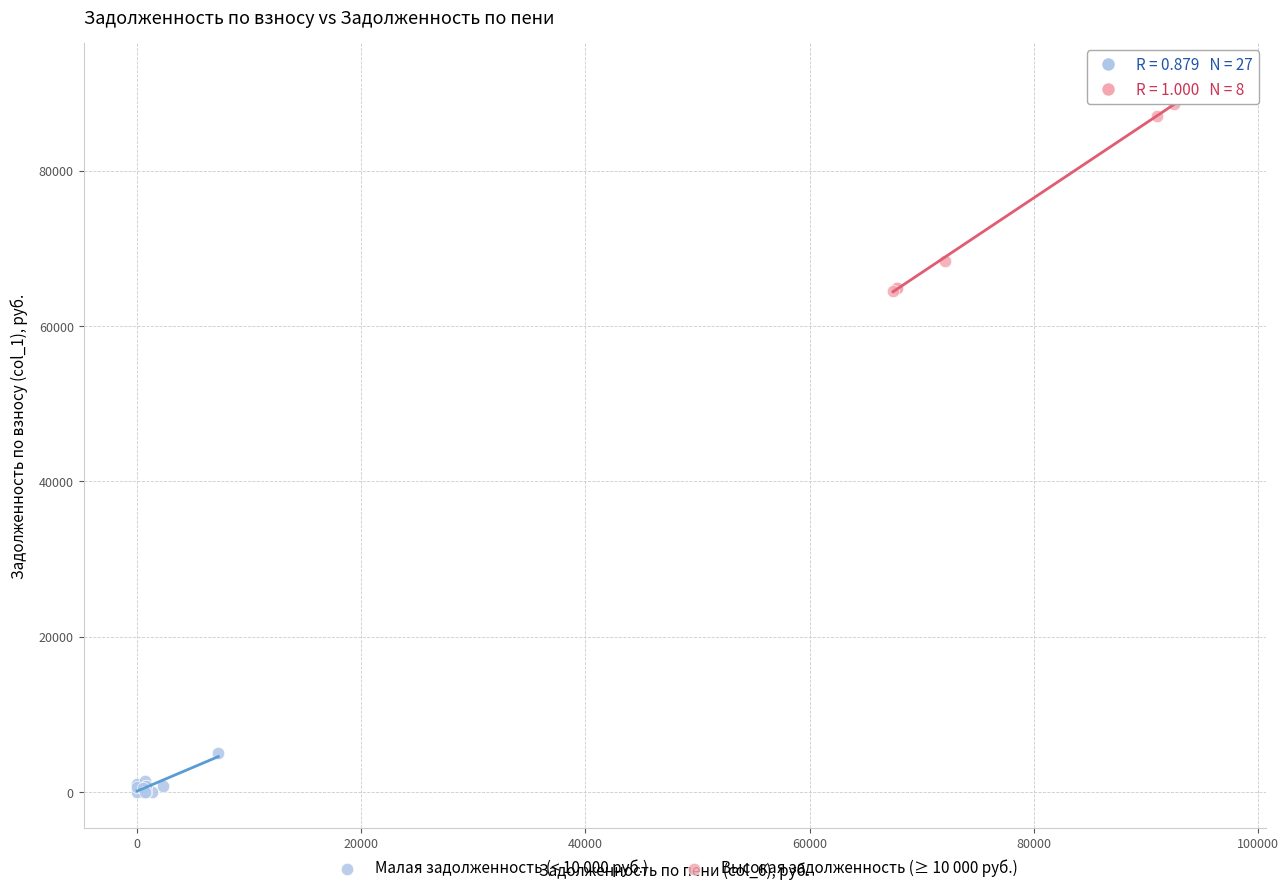

Which series reaches the maximum Y coordinate?

Высокая задолженность (≥ 10 000 руб.)